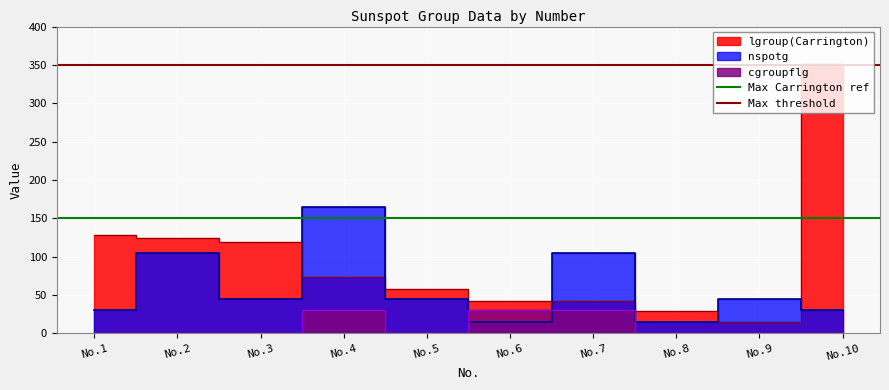

What is the sum of the Max Carrington ref values at No.2 and No.1?

300